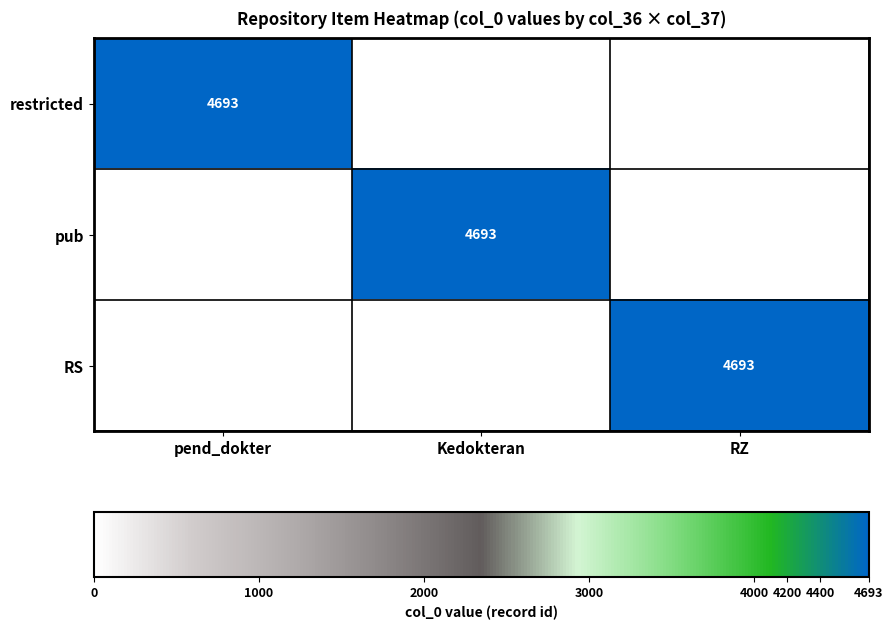

The value of restricted at pend_dokter is 4693. True or false?

True